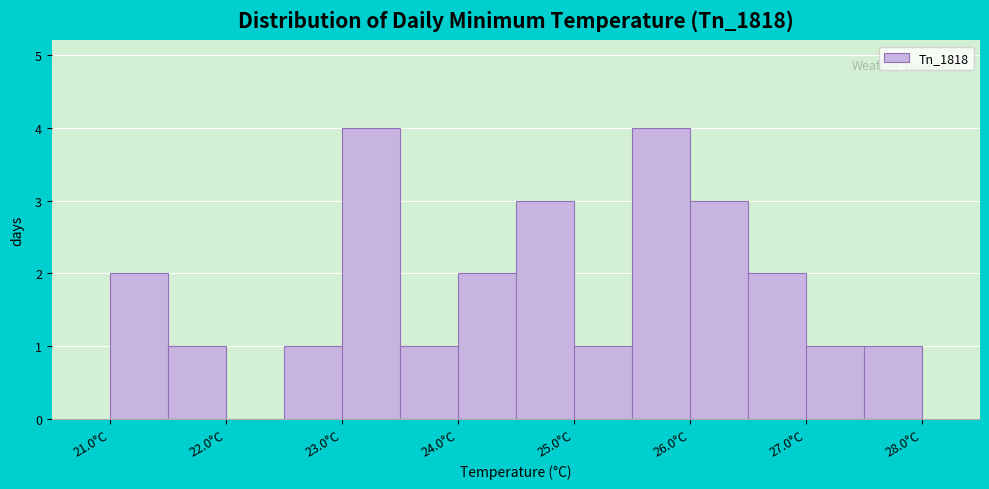

What is the height of the bar covering 25.0 to 25.5 on the x-axis? The values are not printed on the chart, so give them approximately, as read against the axis.

1